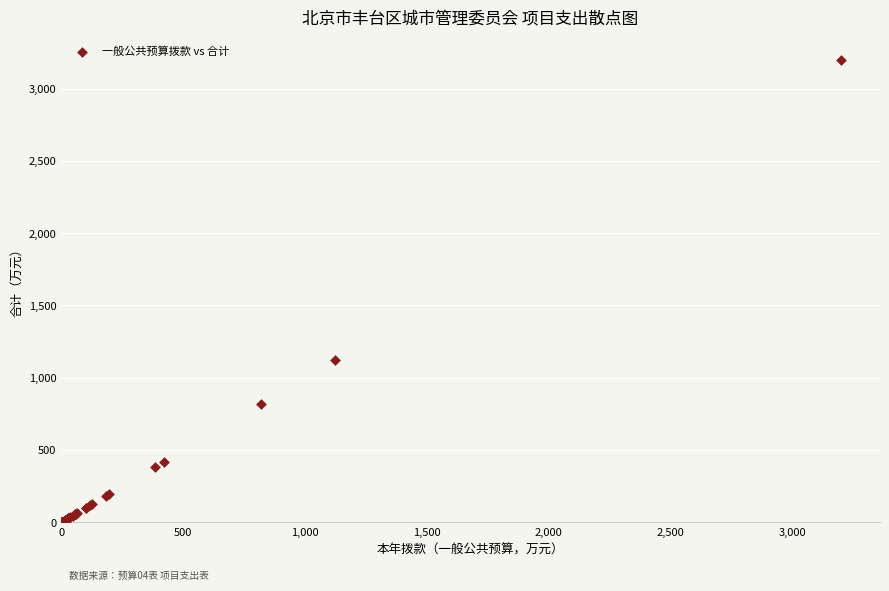

What Y value in the scatter plot is closest to 1600?

1125.0